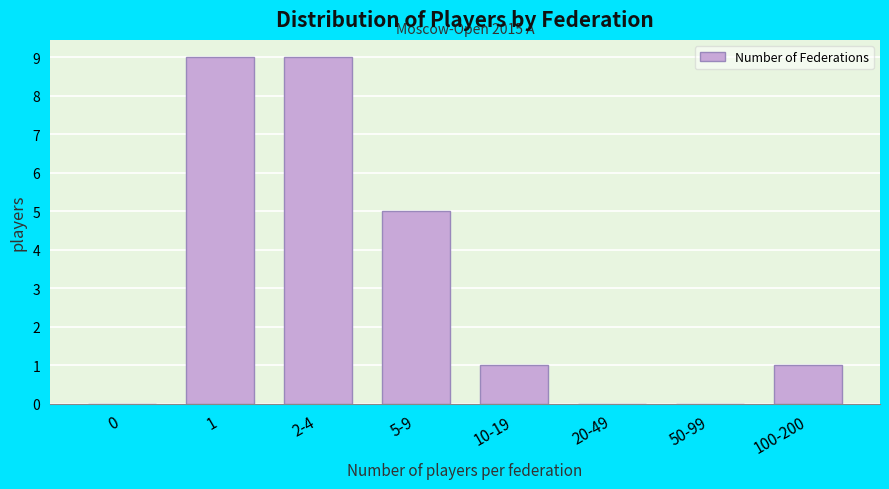

Reading right to left, list all the values displayed in this chart.

100-200=1	50-99=0	20-49=0	10-19=1	5-9=5	2-4=9	1=9	0=0